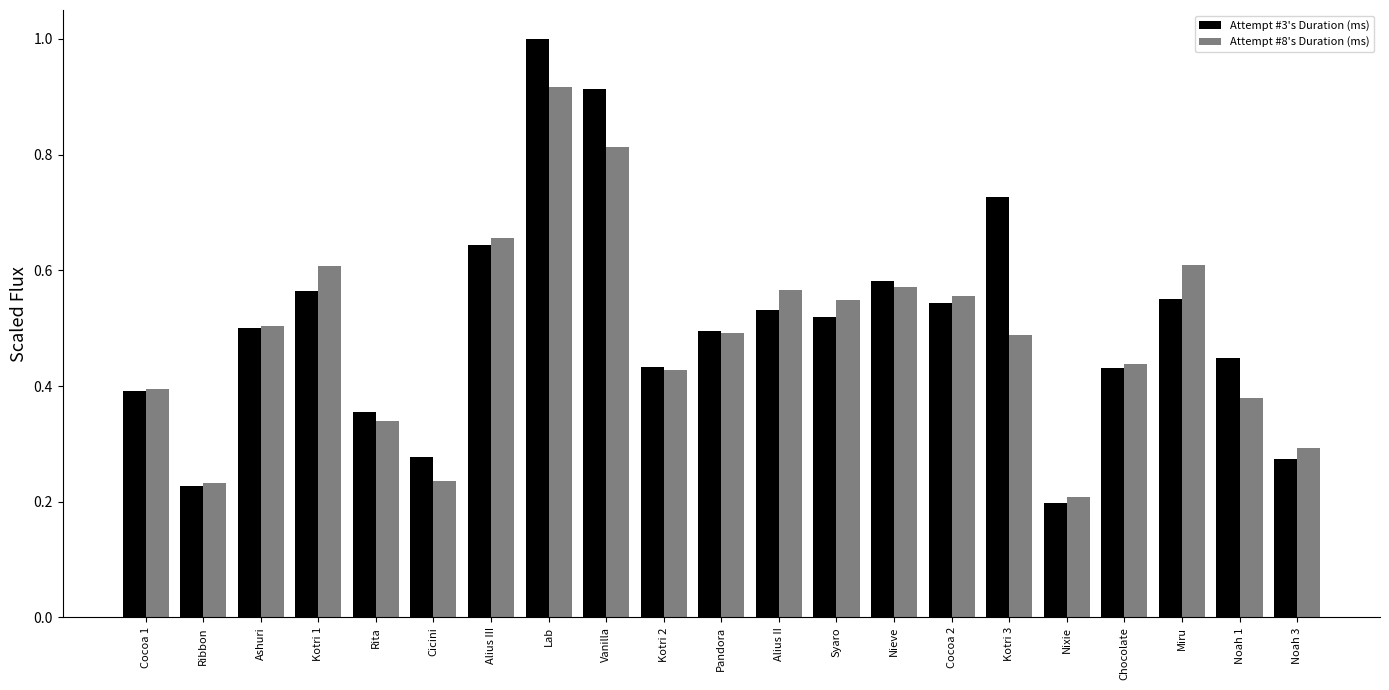

What is the greatest value displayed?

1.0